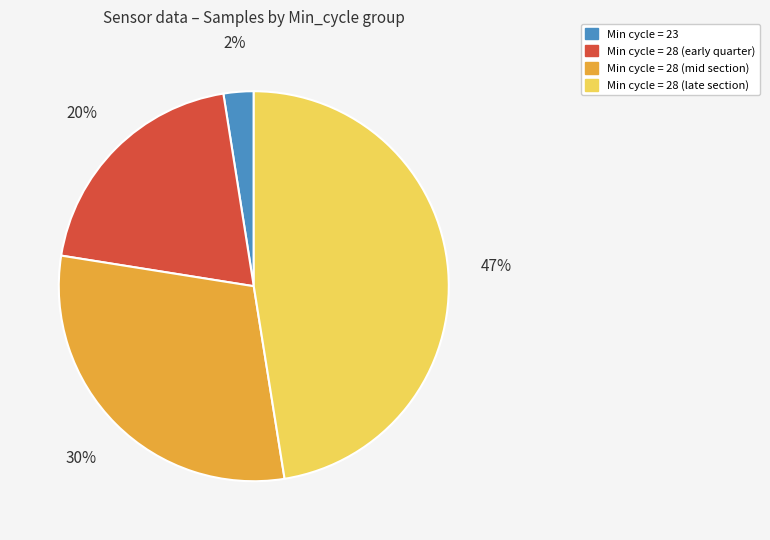

To the nearest percent, what is the difference between the largest and smallest slice percentages?

45%